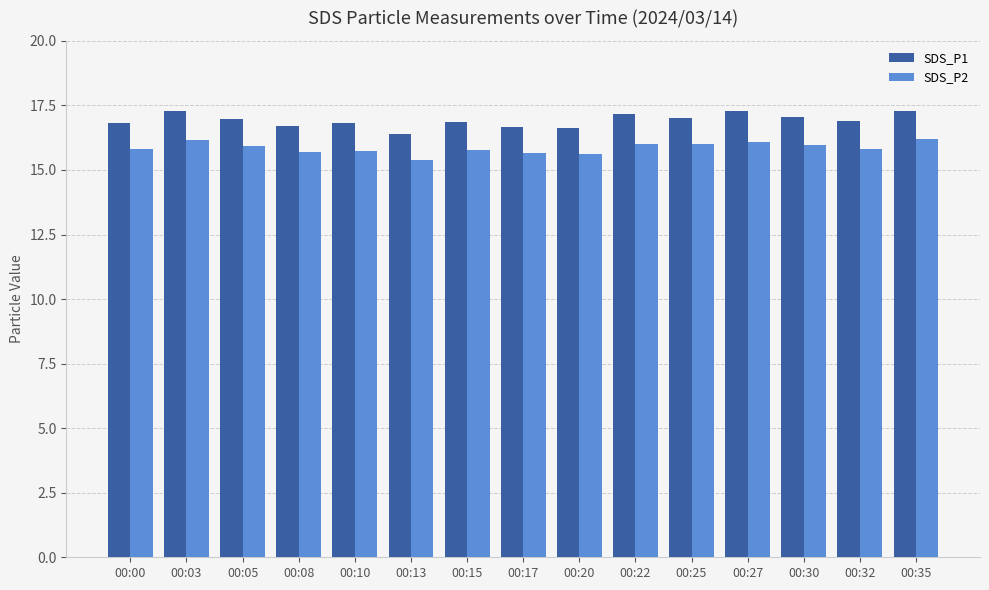

What is the average value of the SDS_P1 series?

16.9